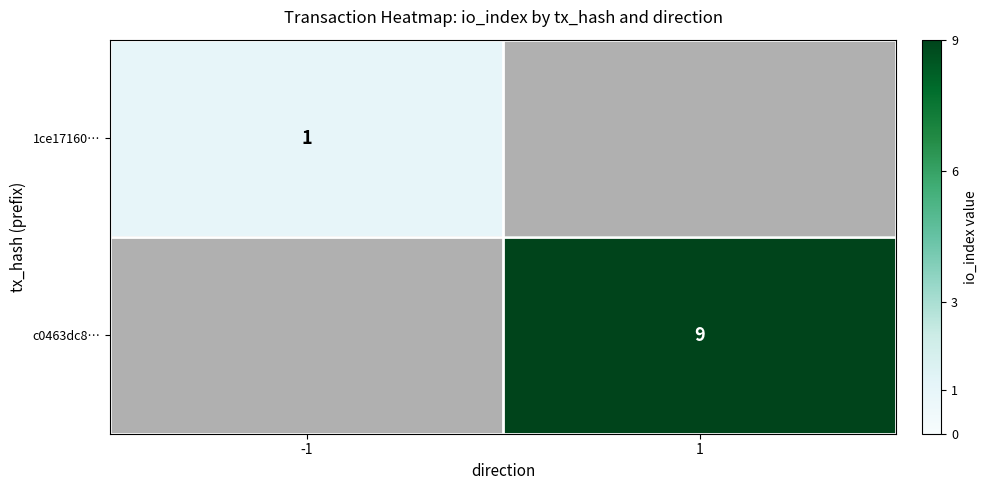

True or false: c0463dc8… has a value of 16 at 1.

False